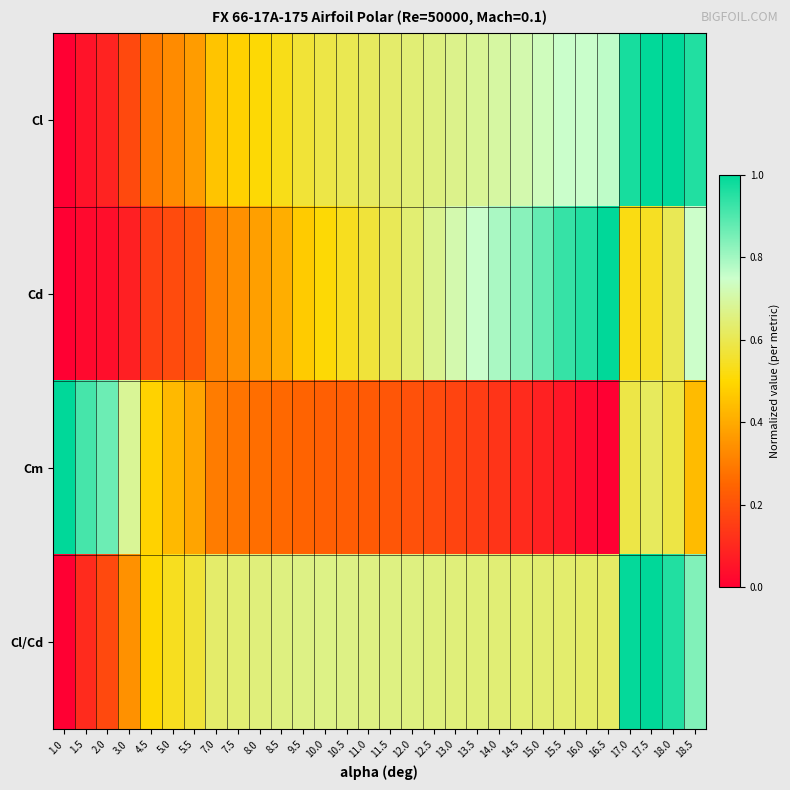

How many series are shown in this chart?

4